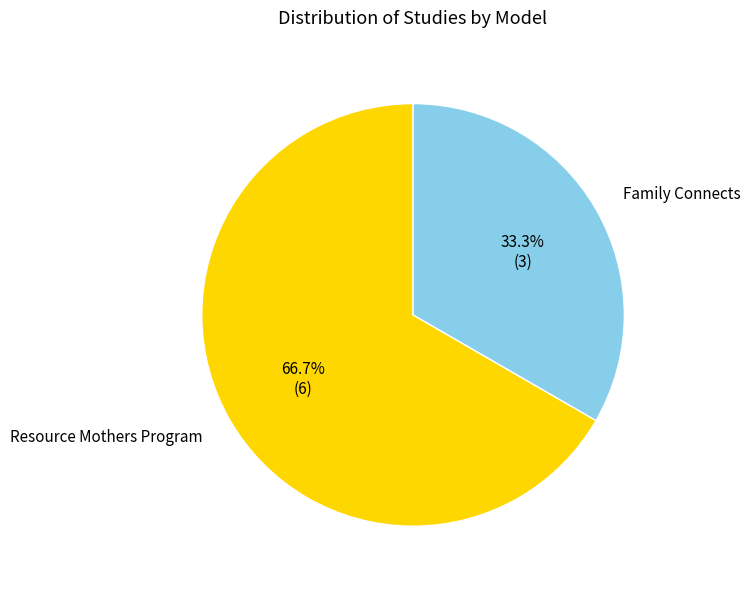

Does any single category account for the majority?

Yes